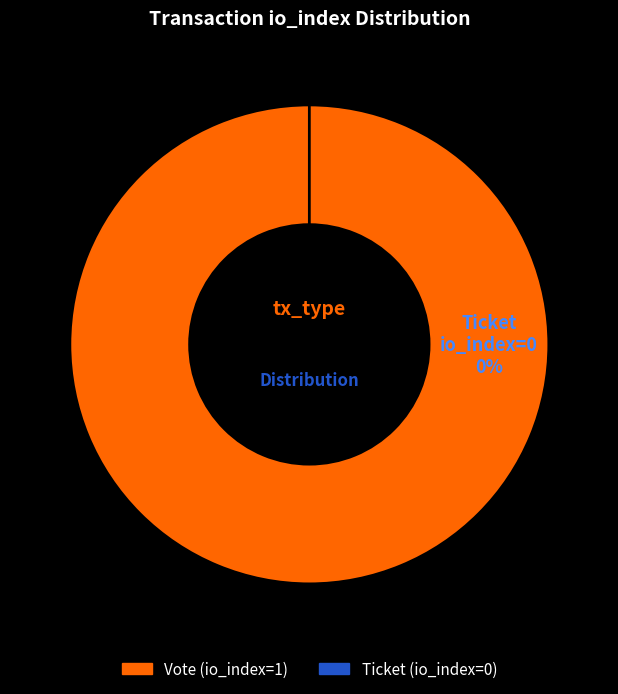

How many segments does this pie chart have?

2